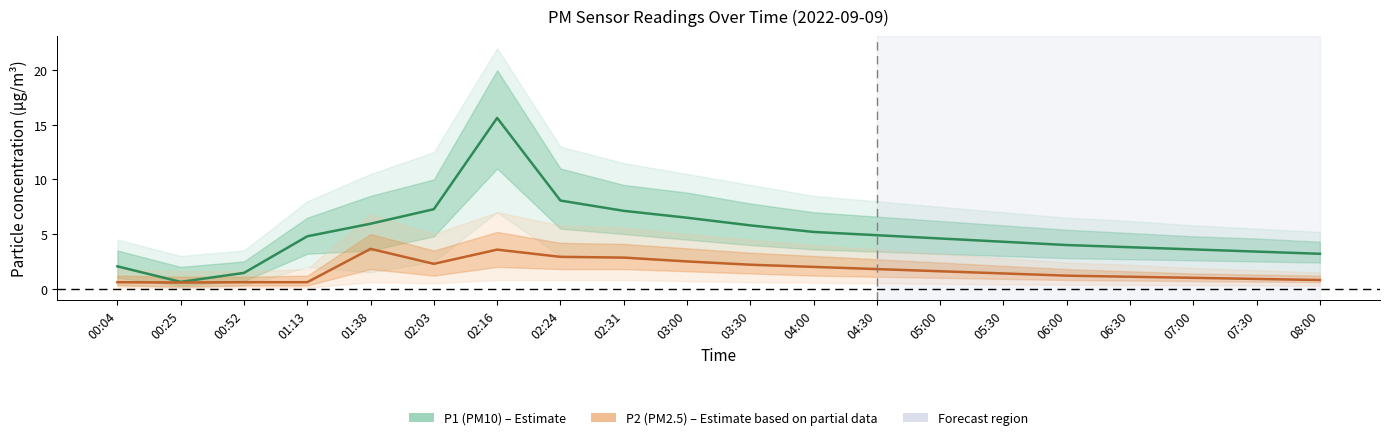

True or false: P2 (mean) has a value of 3.9 at 02:24.

False